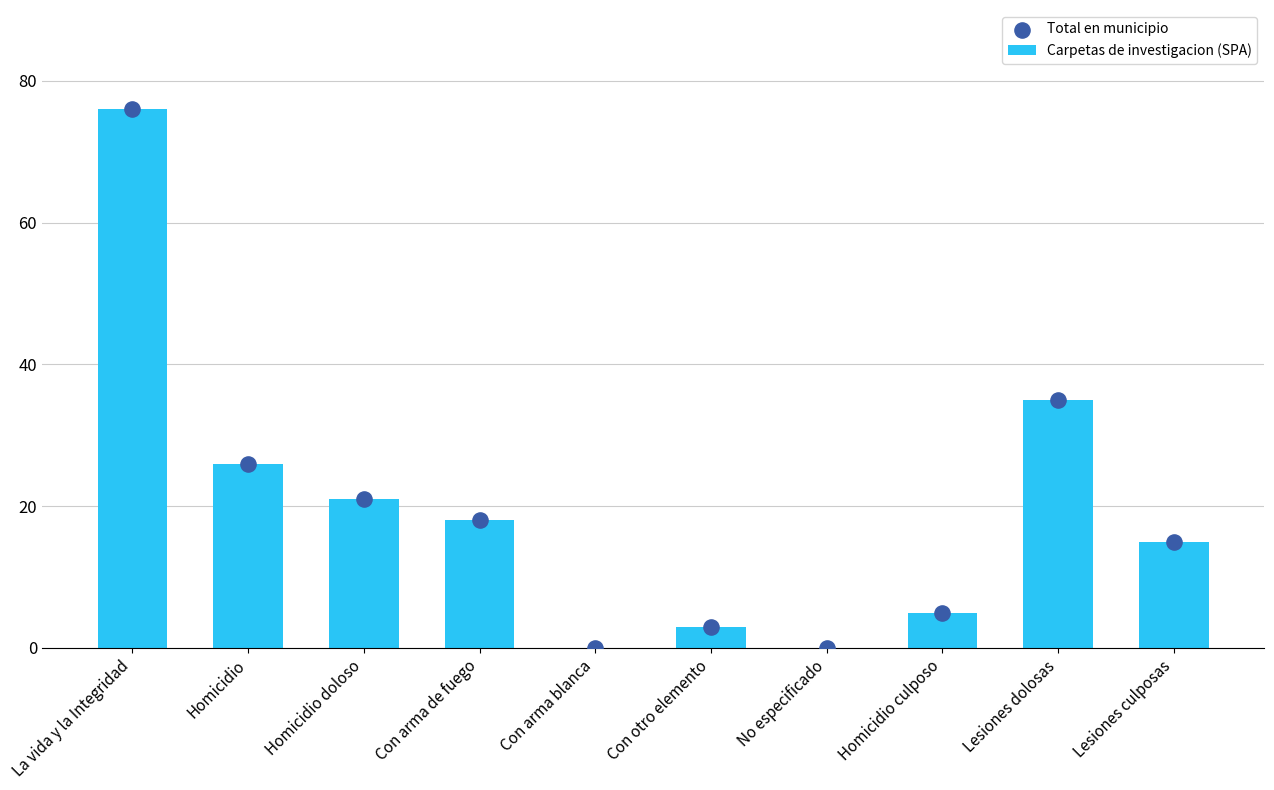

Which series reaches the maximum Y coordinate?

Carpetas de investigacion (SPA)